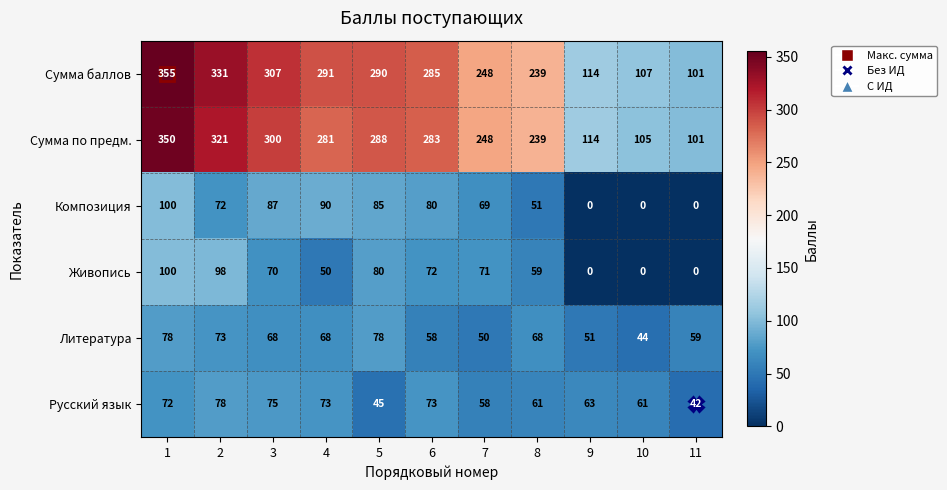

Where is Живопись nearest to the value 50?

4